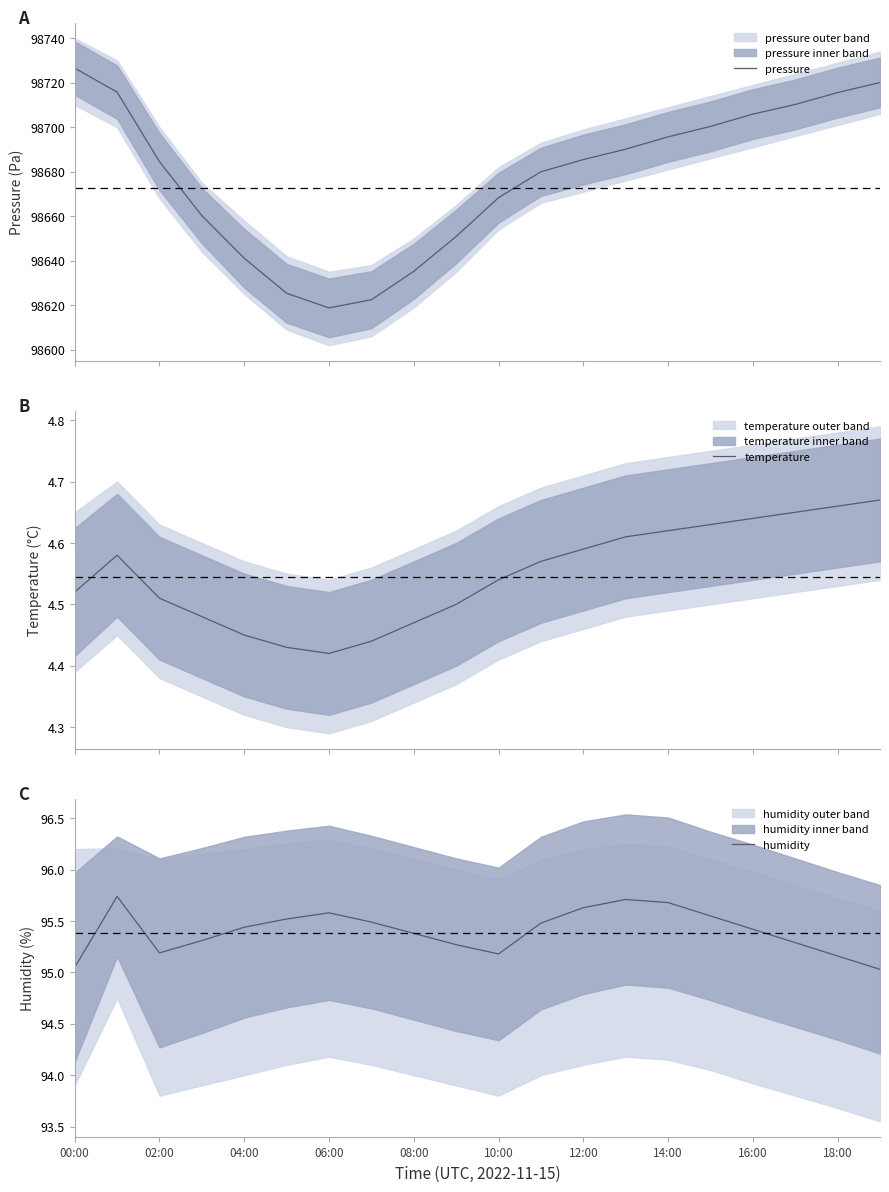

What is the label of the 5th point from the right?

15